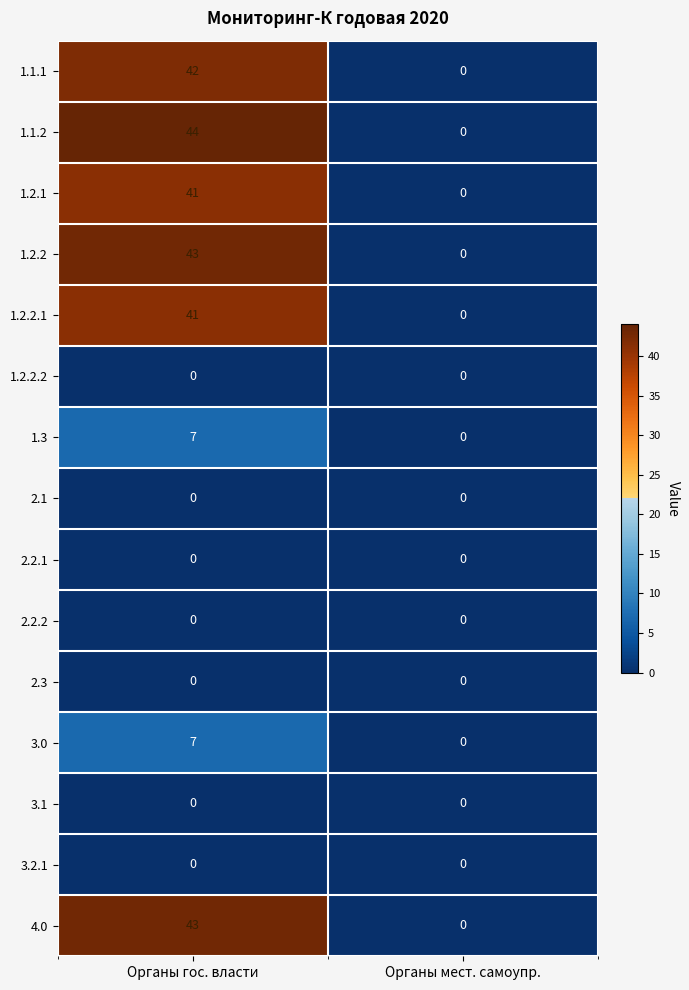

What is the sum of the 1.1.1 values at Органы мест. самоупр. and Органы гос. власти?

42